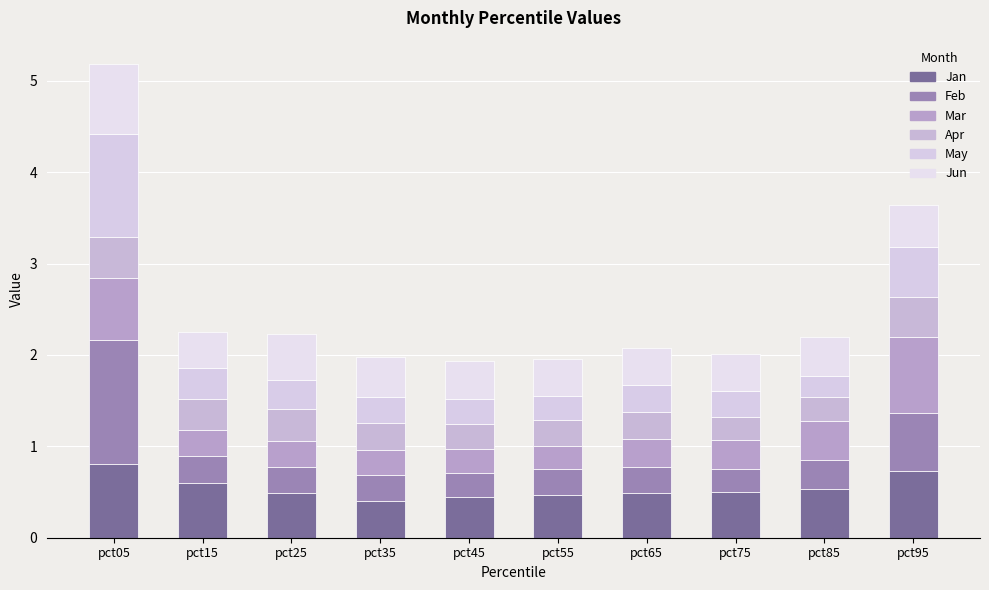

Does the chart contain stacked bars?

Yes